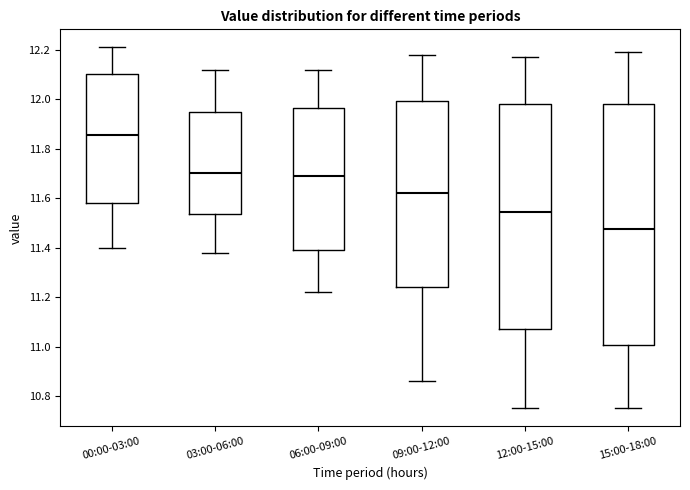

Which box has the lowest median line?

15:00-18:00